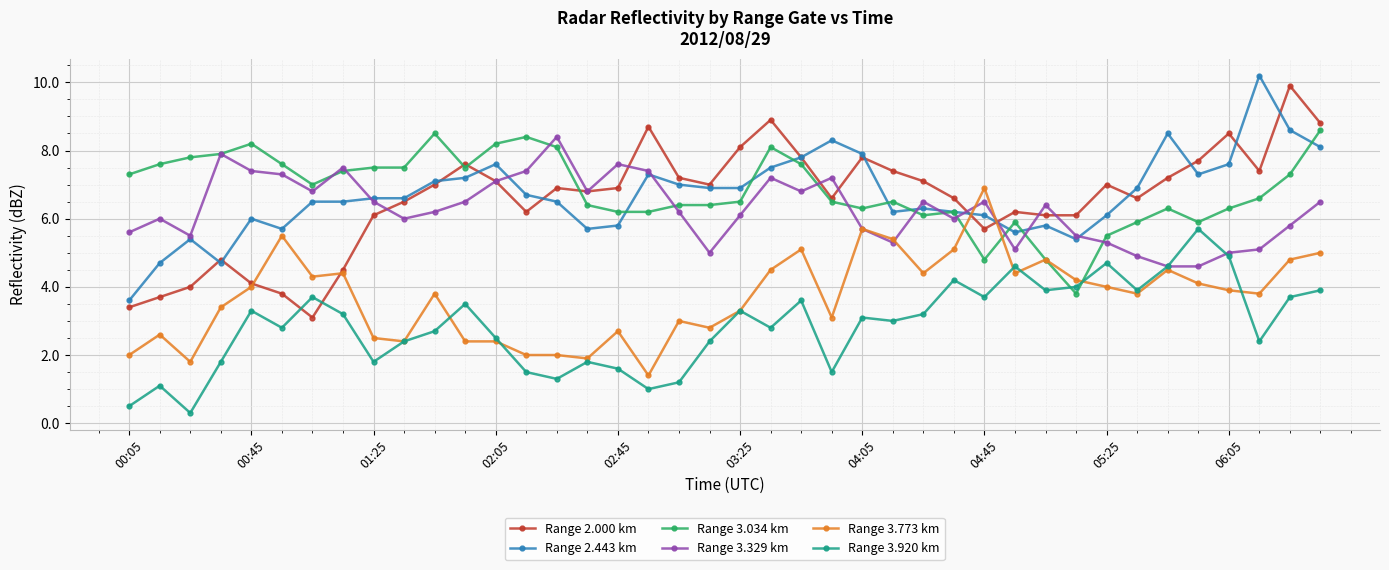

What are all the series names shown in the legend?

Range 2.000 km, Range 2.443 km, Range 3.034 km, Range 3.329 km, Range 3.773 km, Range 3.920 km